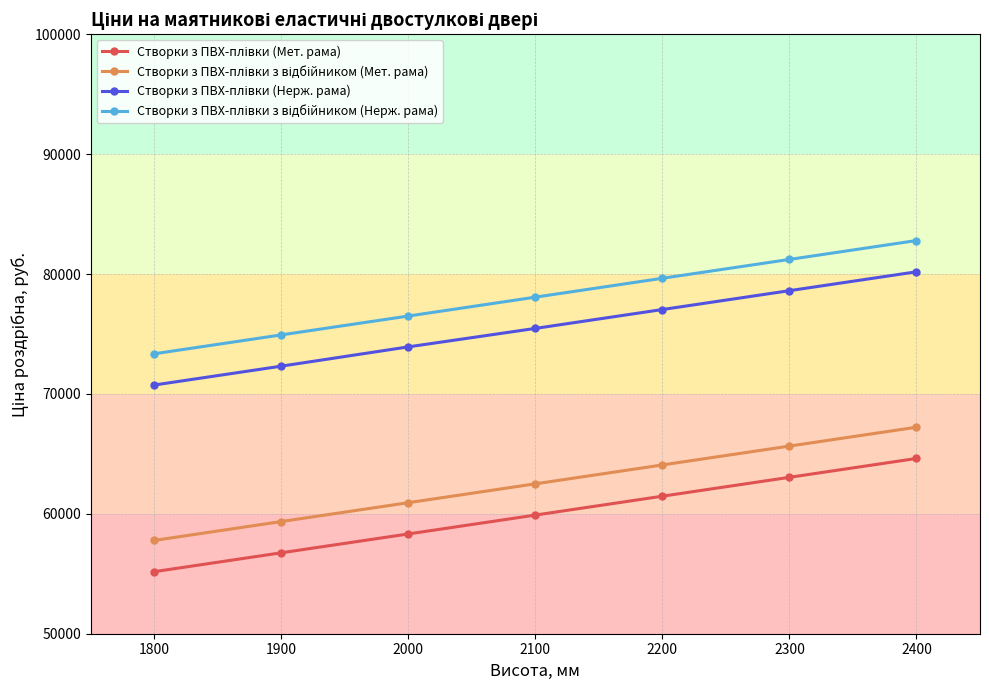

What is the total value across all series at 1800?

257042.5